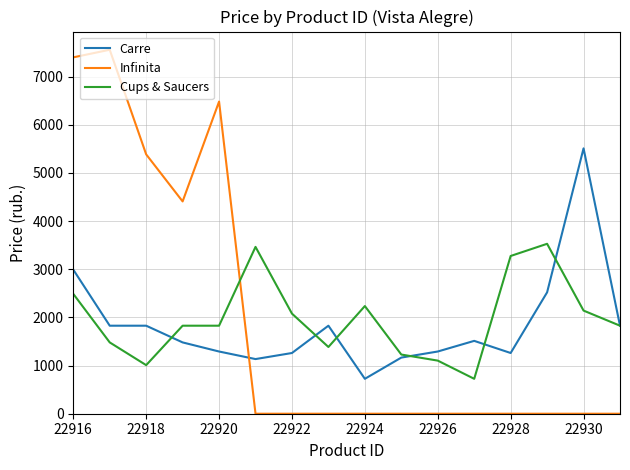

Which series has the widest spread of values?

Infinita